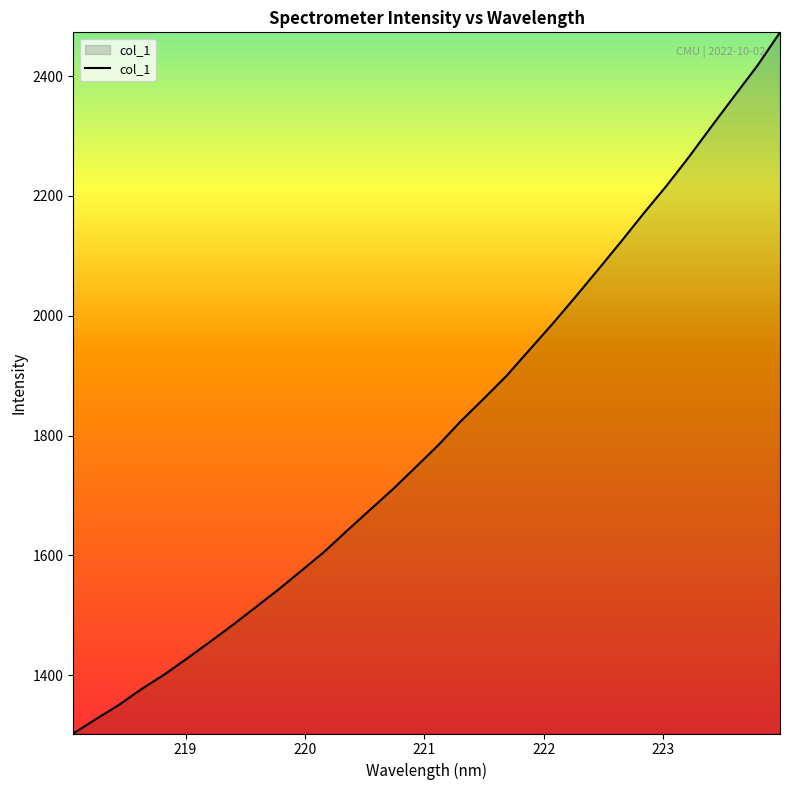

What is the greatest value displayed?

2473.1